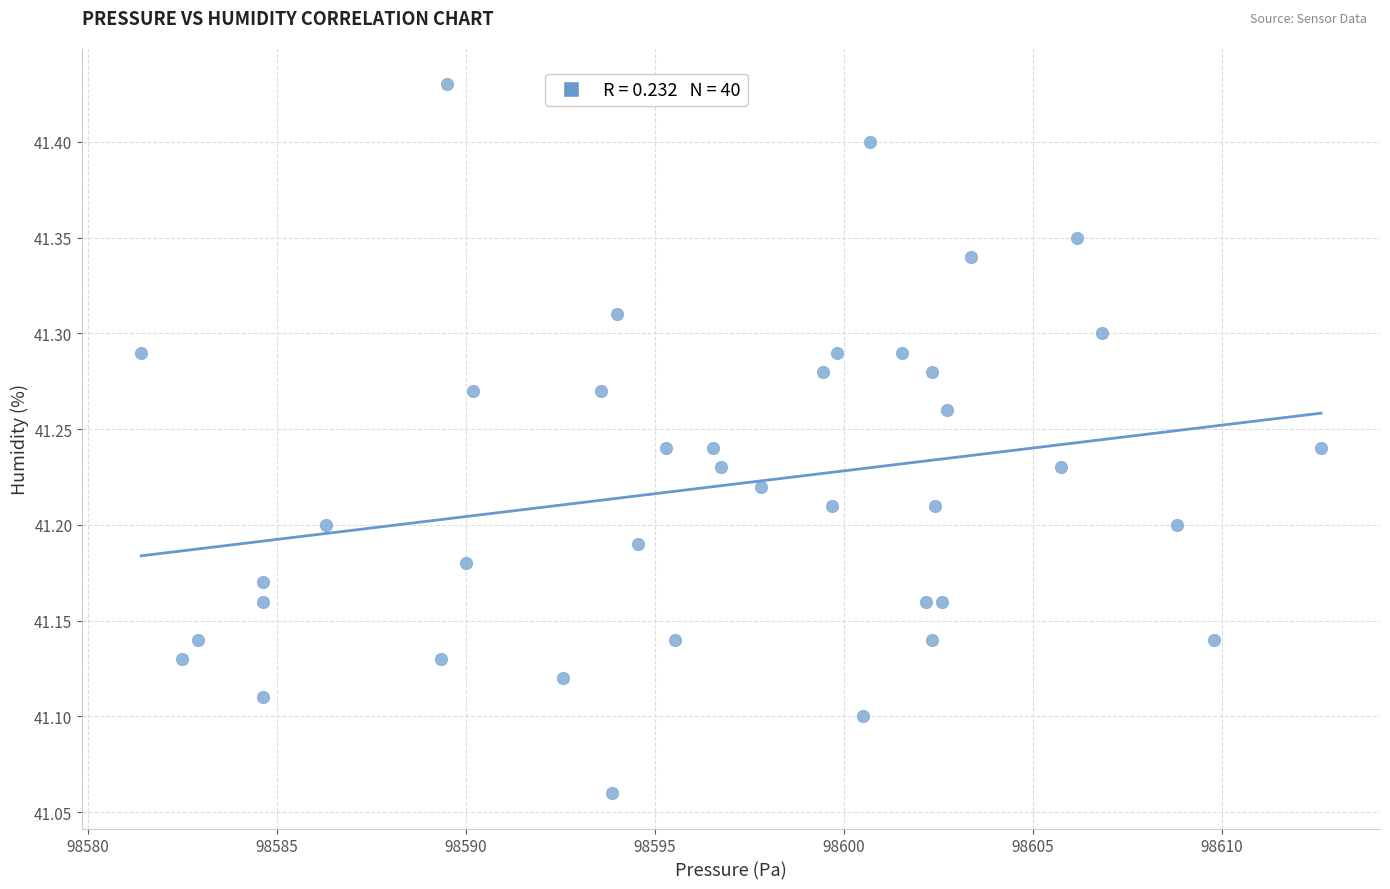

What is the range of Y values (max minus min)?

0.4